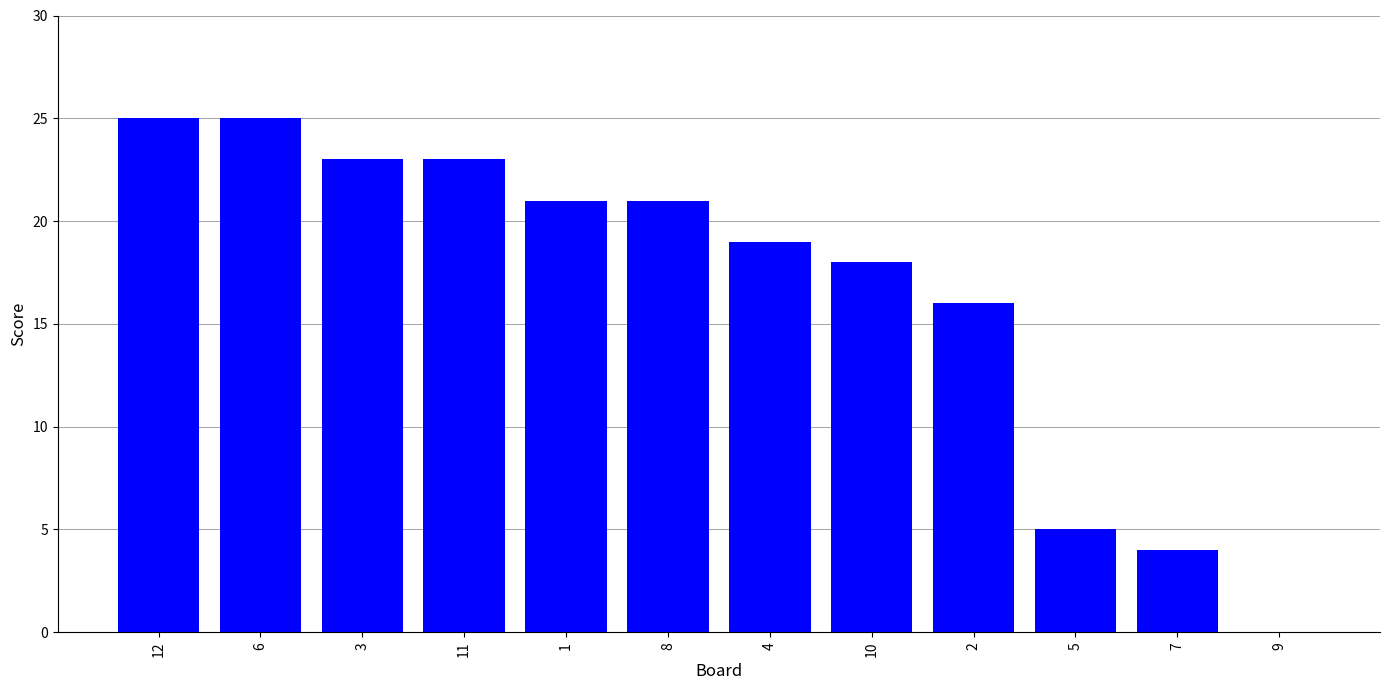

The value at 1 is 10. True or false?

False